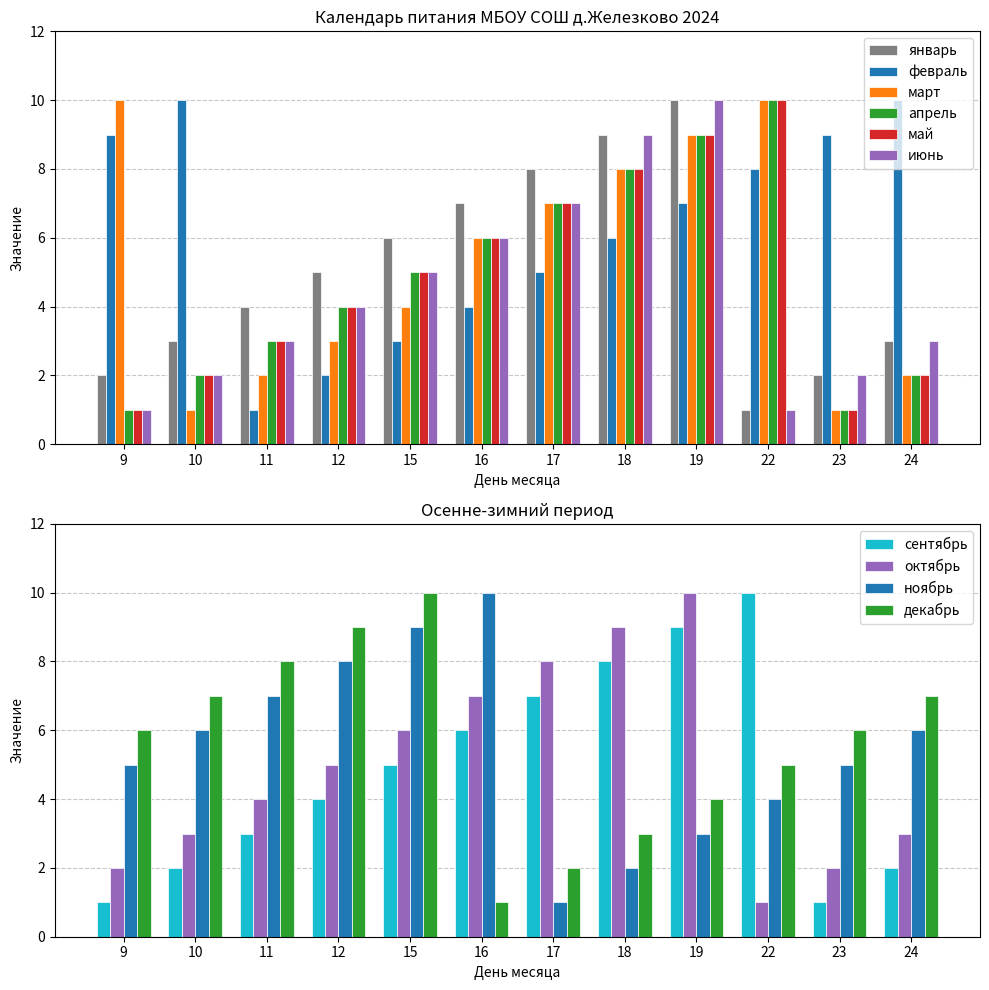

At which label does февраль reach its peak?

10